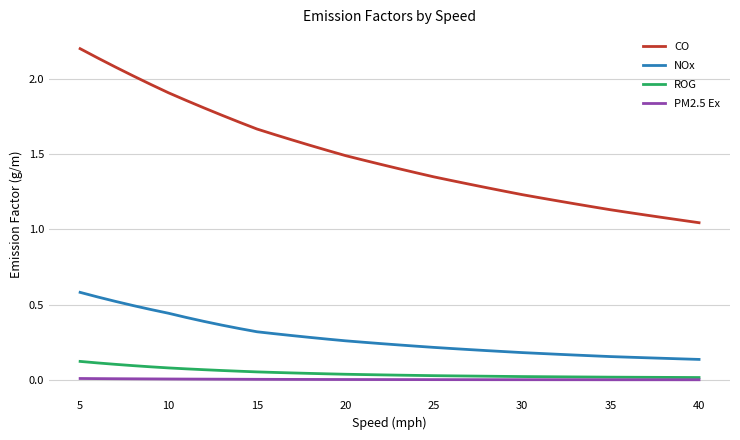

How many NOx values are between 0 and 1?

36